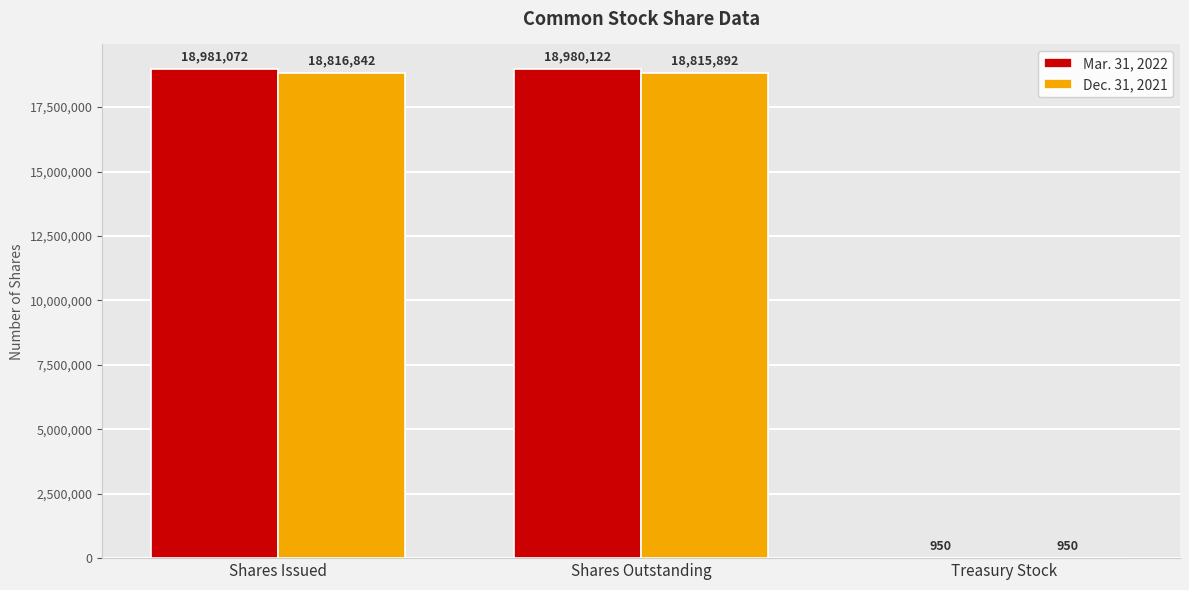

Which series has the largest total across all categories?

Mar. 31, 2022